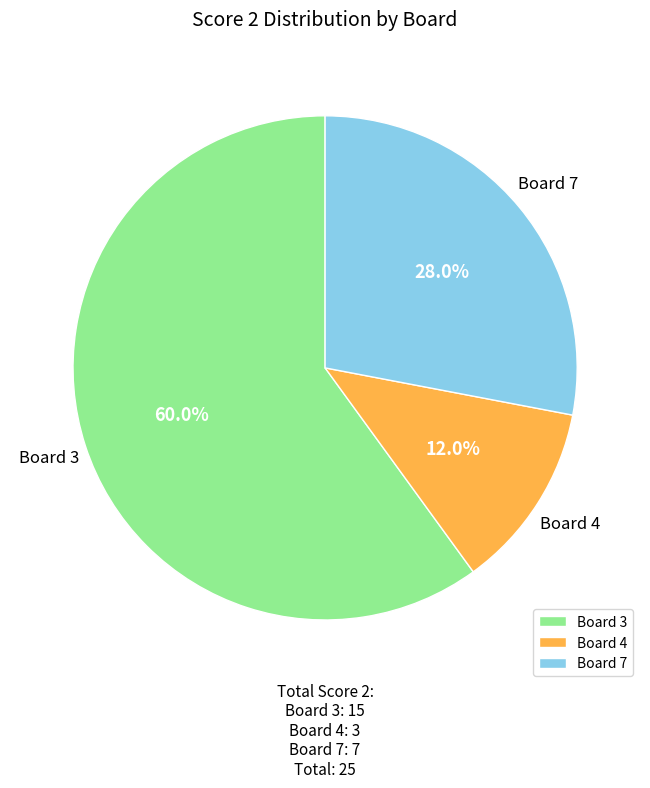

Between Board 7 and Board 3, which is larger?

Board 3